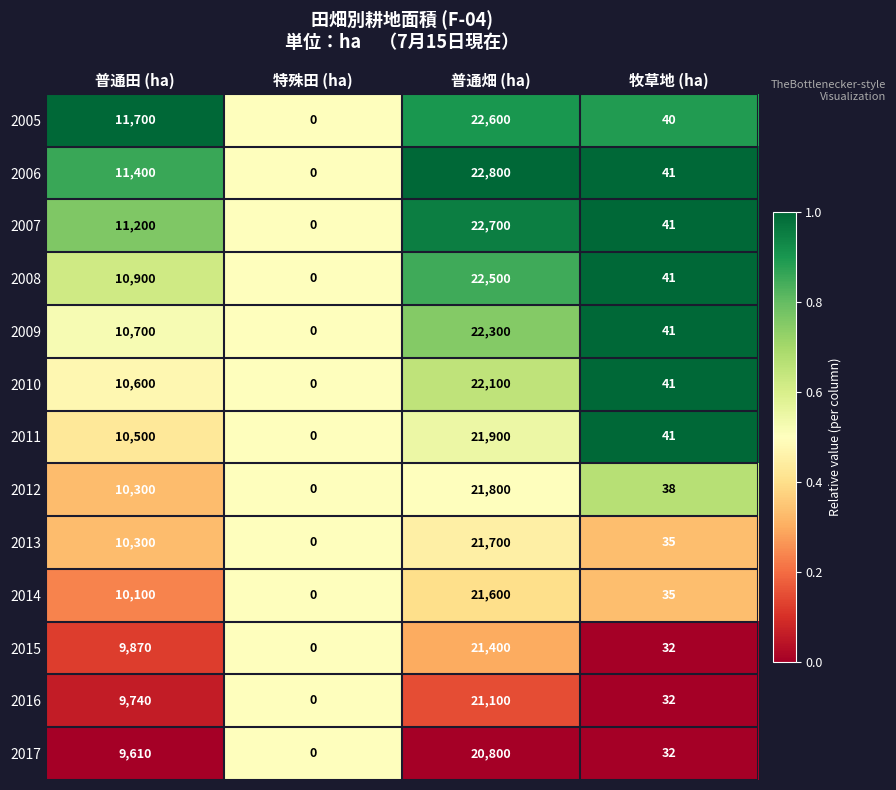

What is the difference between the maximum and second lowest values in the 2011 series?

21859